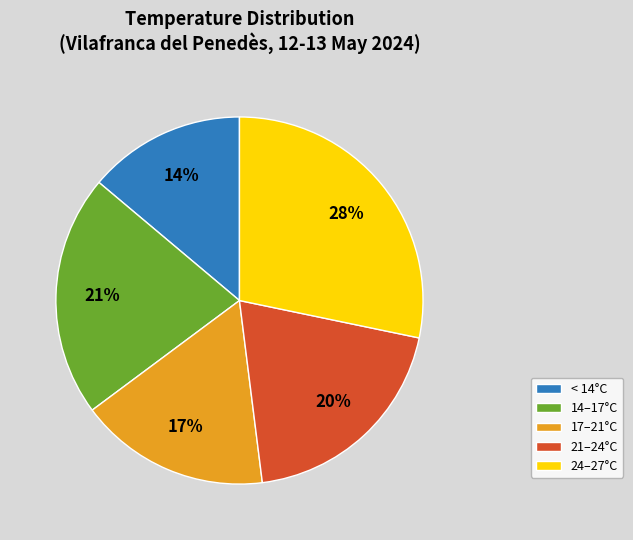

To the nearest percent, what is the difference between the largest and smallest slice percentages?

14%